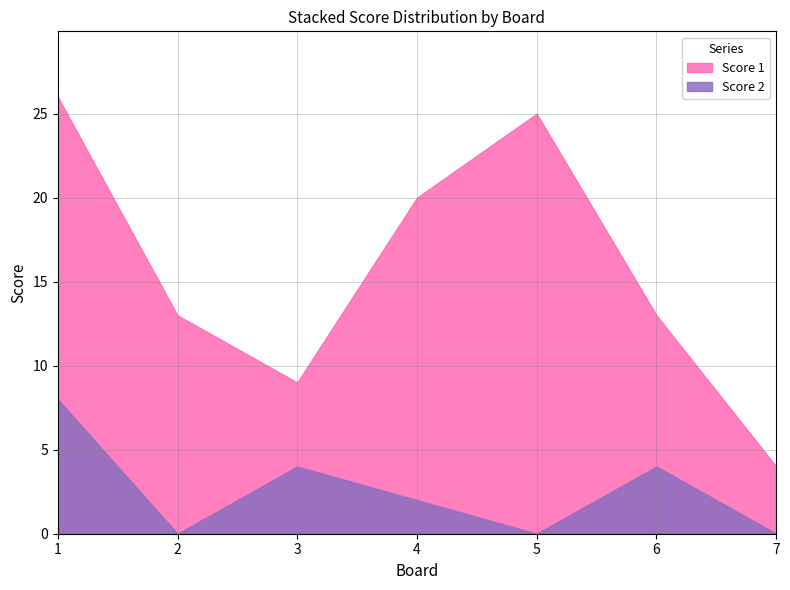

At which label is Score 1 closest to 14?

2